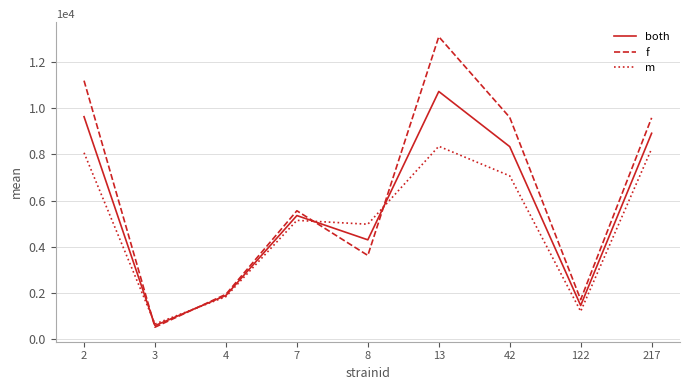

Which series has the widest spread of values?

f